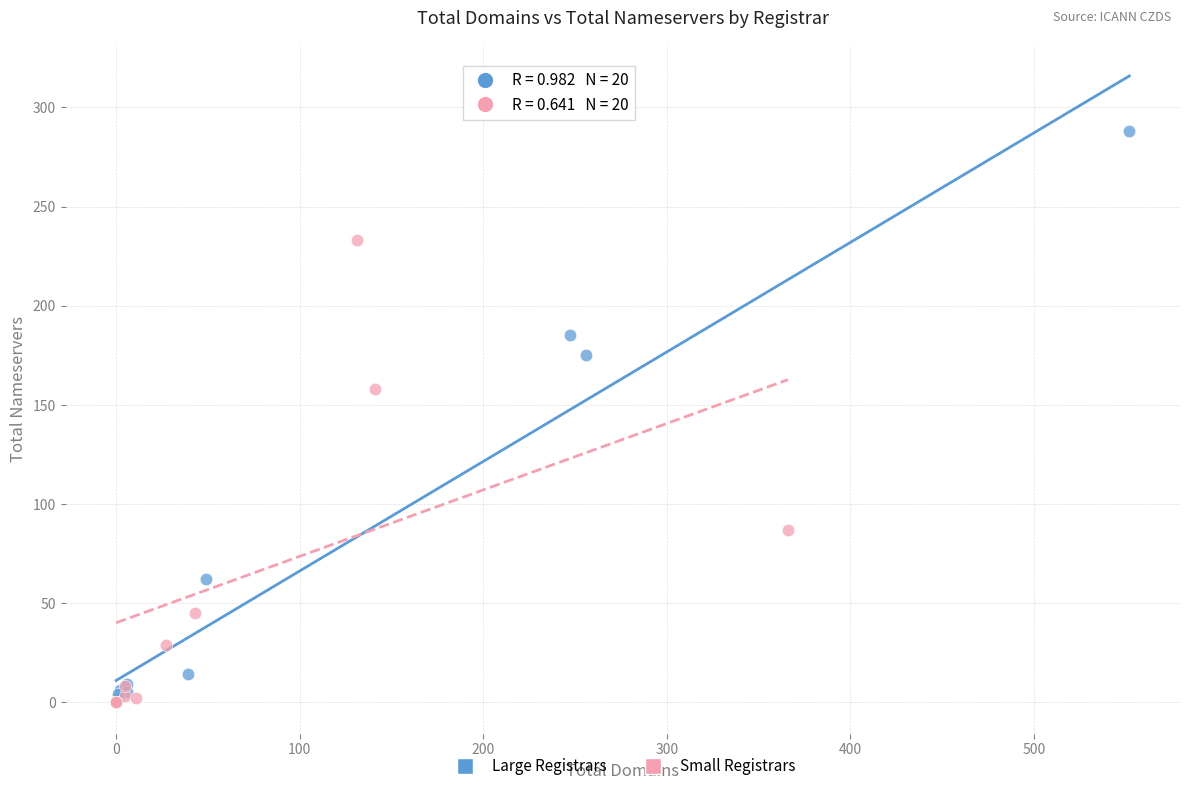

Which series reaches the maximum Y coordinate?

Large Registrars